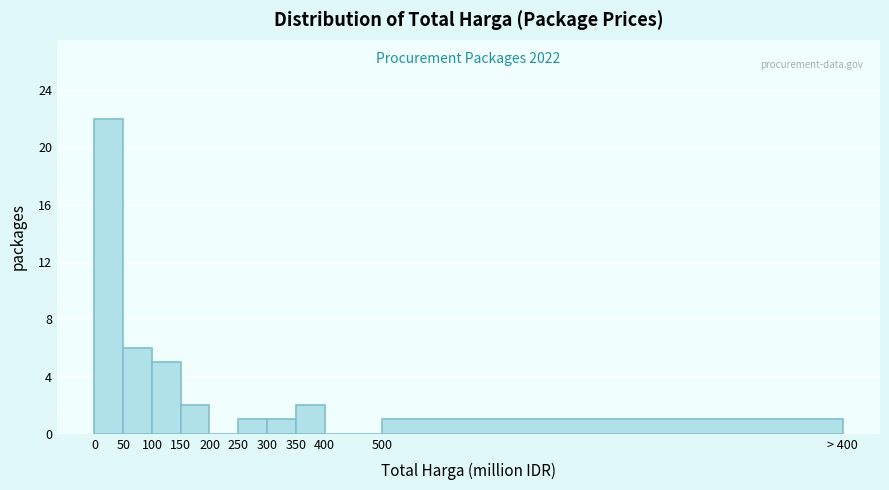

Reading left to right, extract all data points from this chart.

0=22	50=6	100=5	150=2	200=0	250=1	300=1	350=2	400=0	500=1